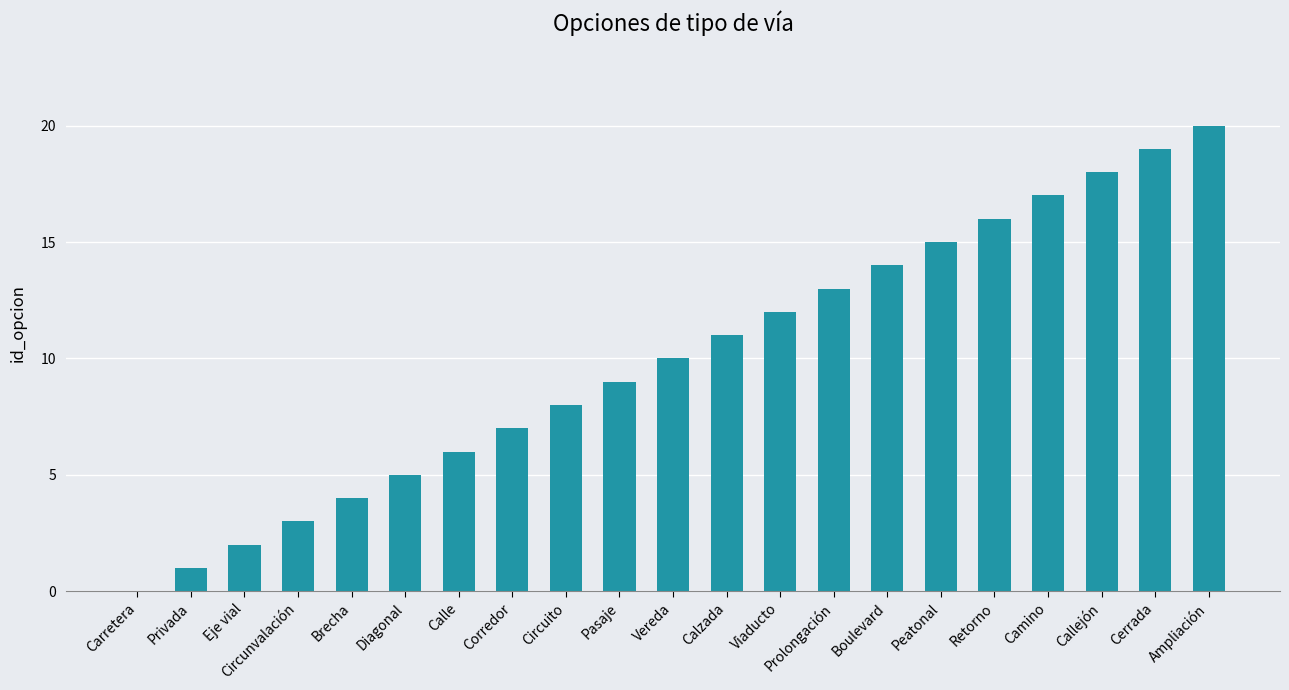

How many values are above zero?

20